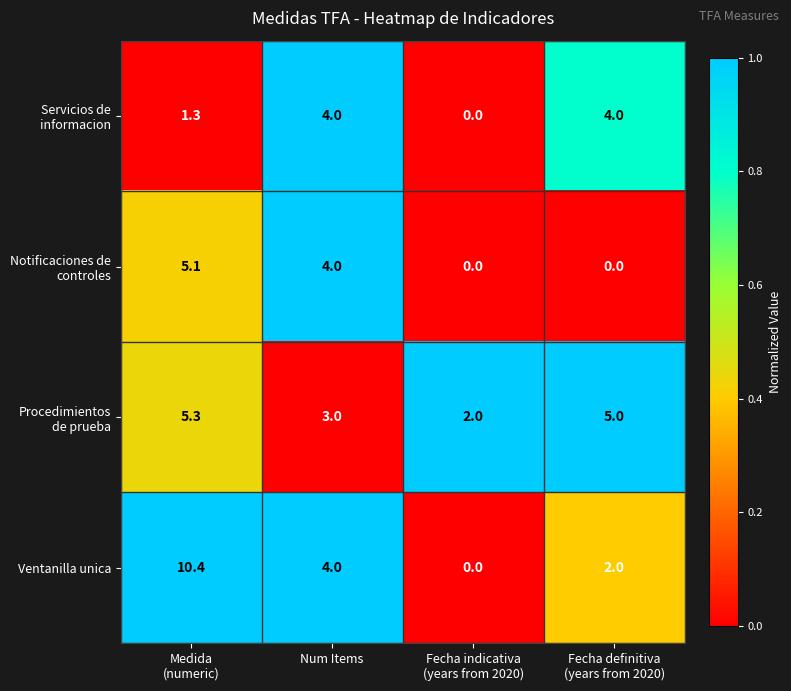

What is the total value across all series at Num Items?

15.0